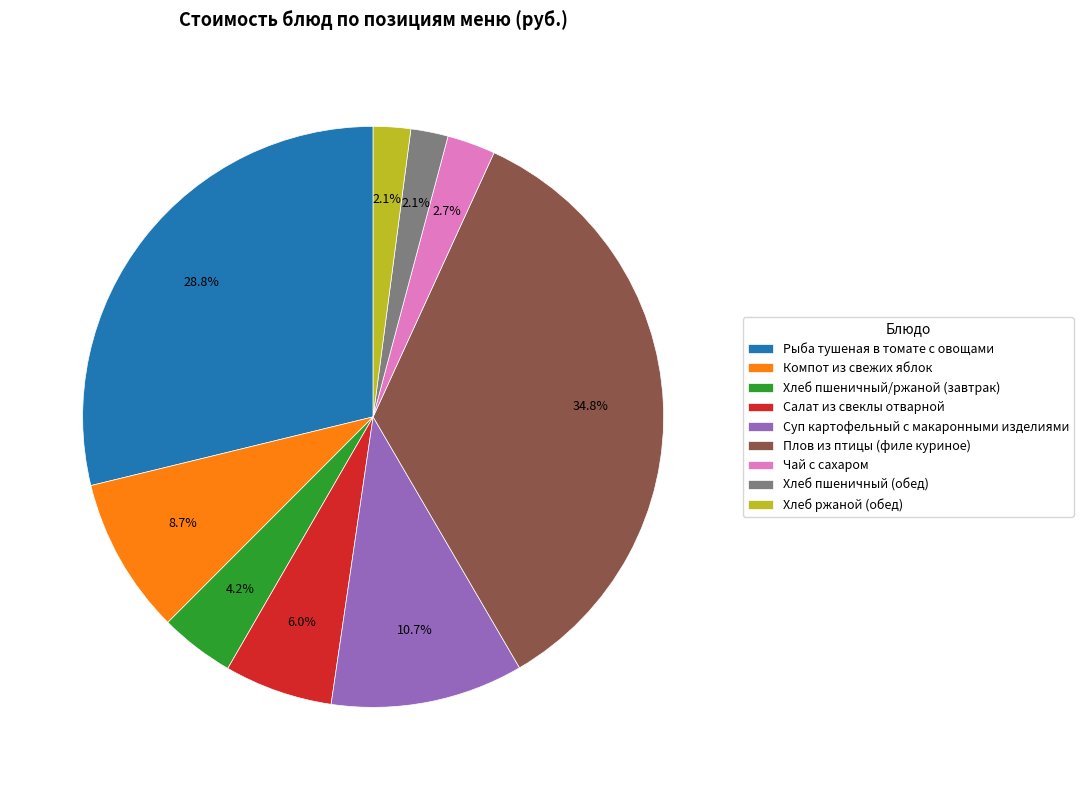

To the nearest percent, what is the combined percentage of Хлеб пшеничный (обед) and Хлеб пшеничный/ржаной (завтрак)?

6%